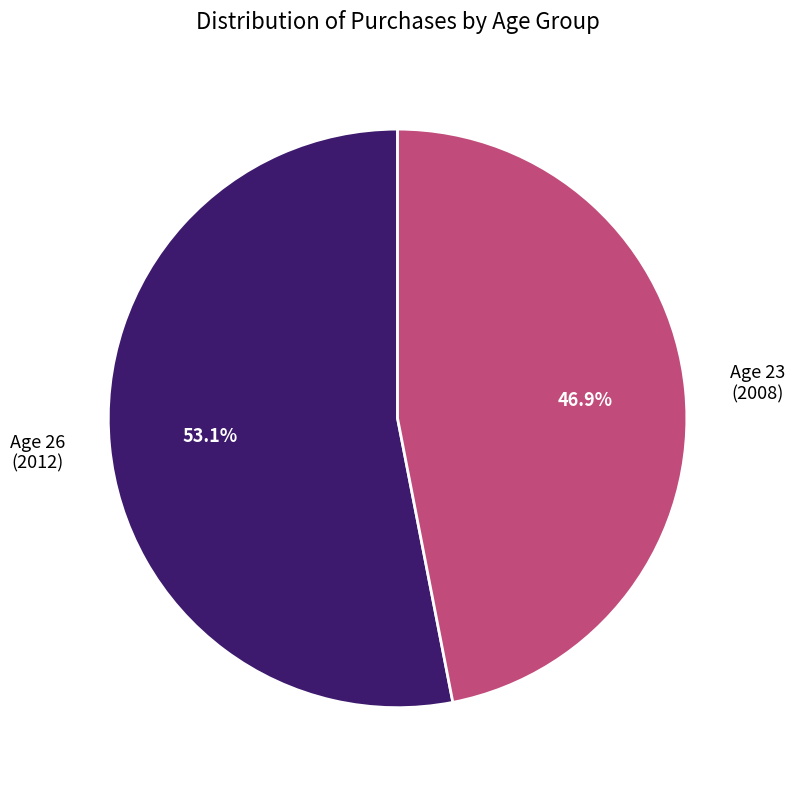

Which has a higher value, Age 23 (2008) or Age 26 (2012)?

Age 26 (2012)